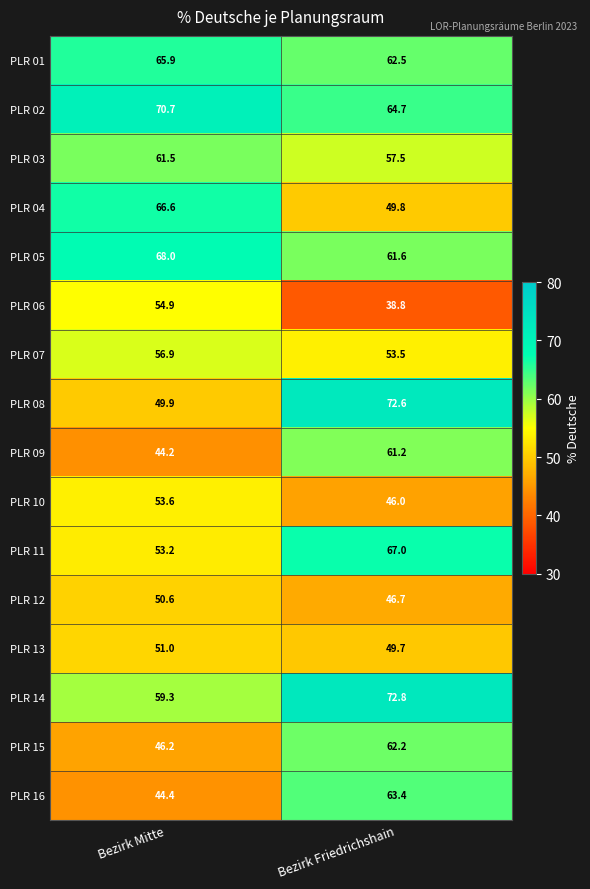

What is the total value across all series at Bezirk Mitte?

896.9